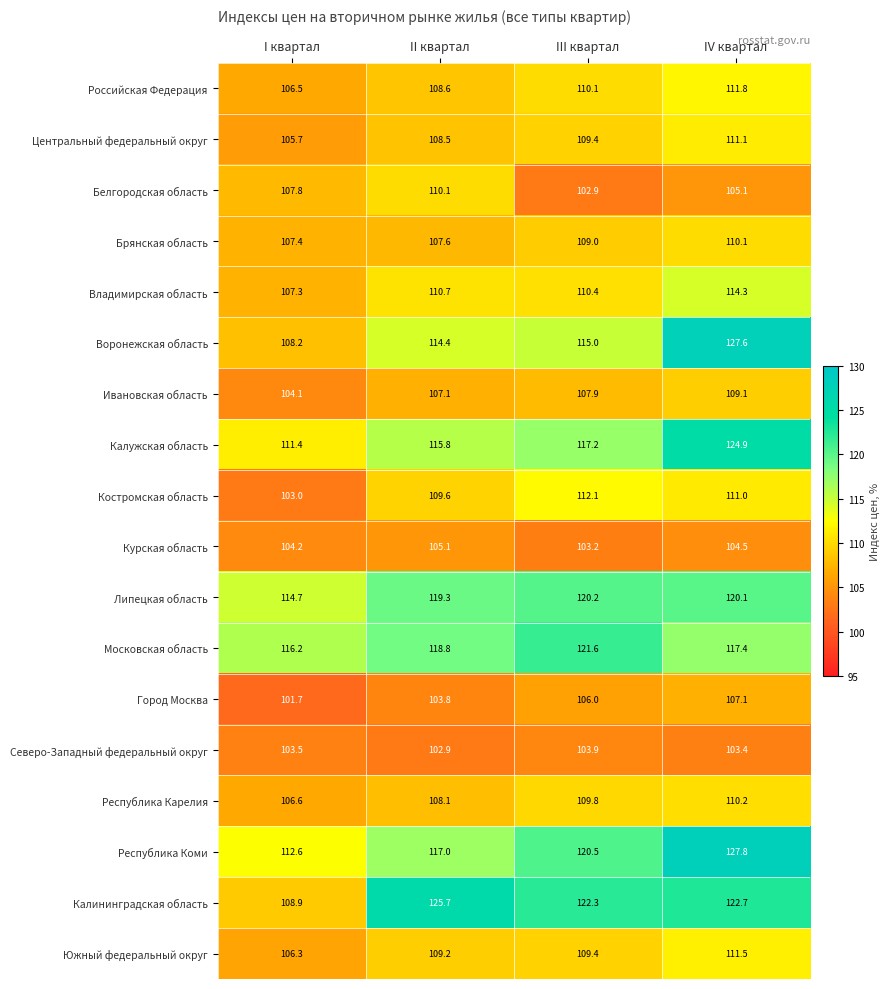

What is the spread (max minus min) of values at I квартал?

14.5